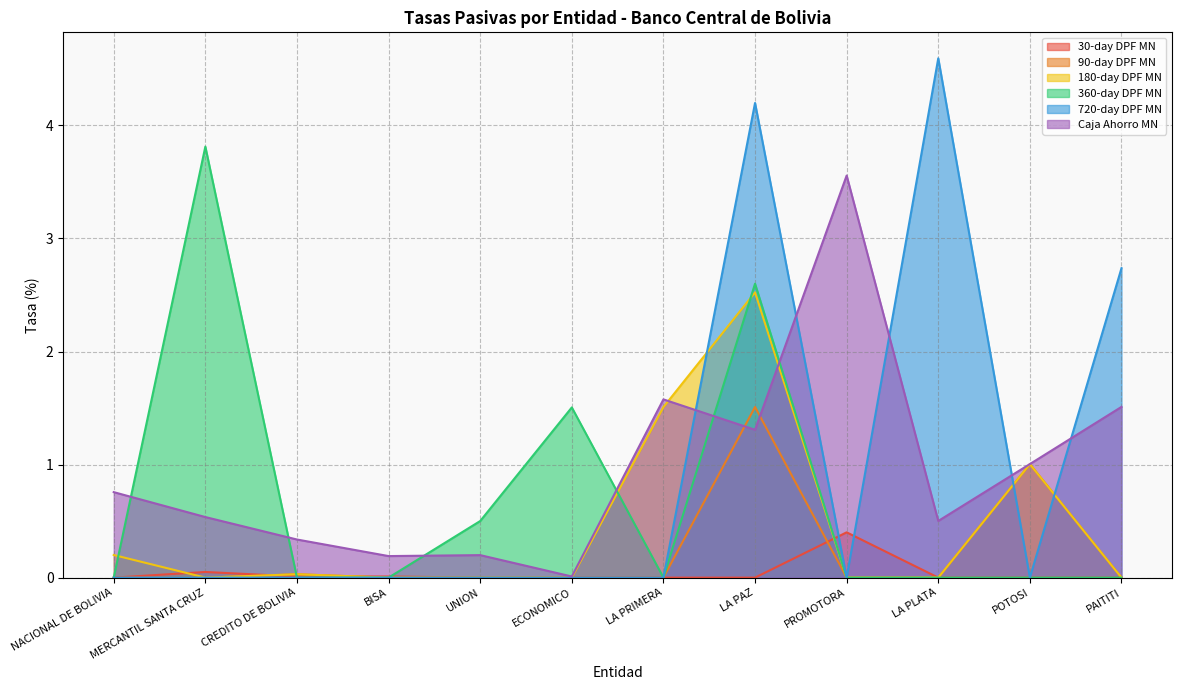

Count the number of data series in this chart.

6